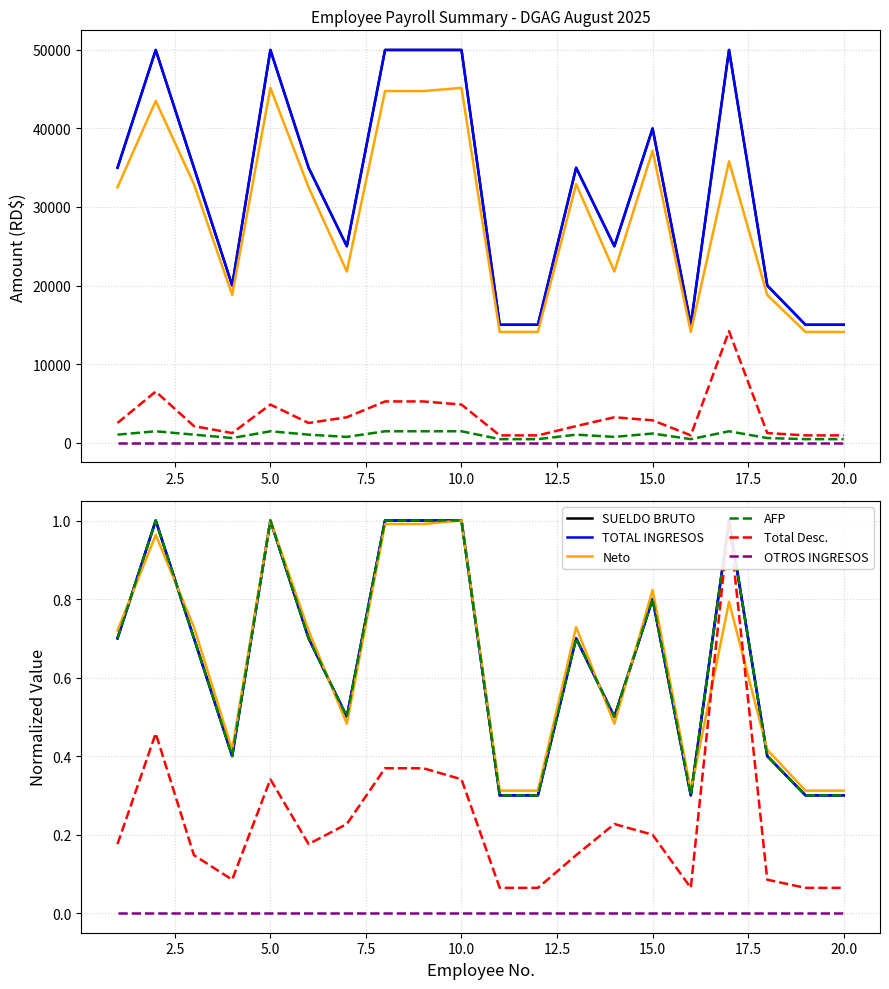

Which series has the widest spread of values?

Total Desc.